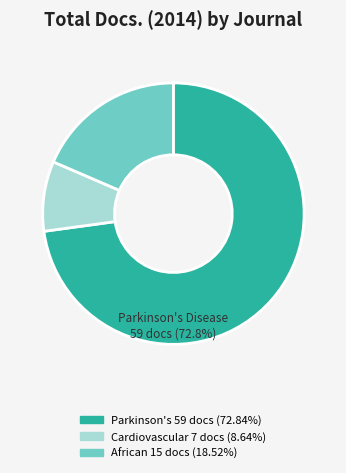

Is there a majority slice in this chart?

Yes